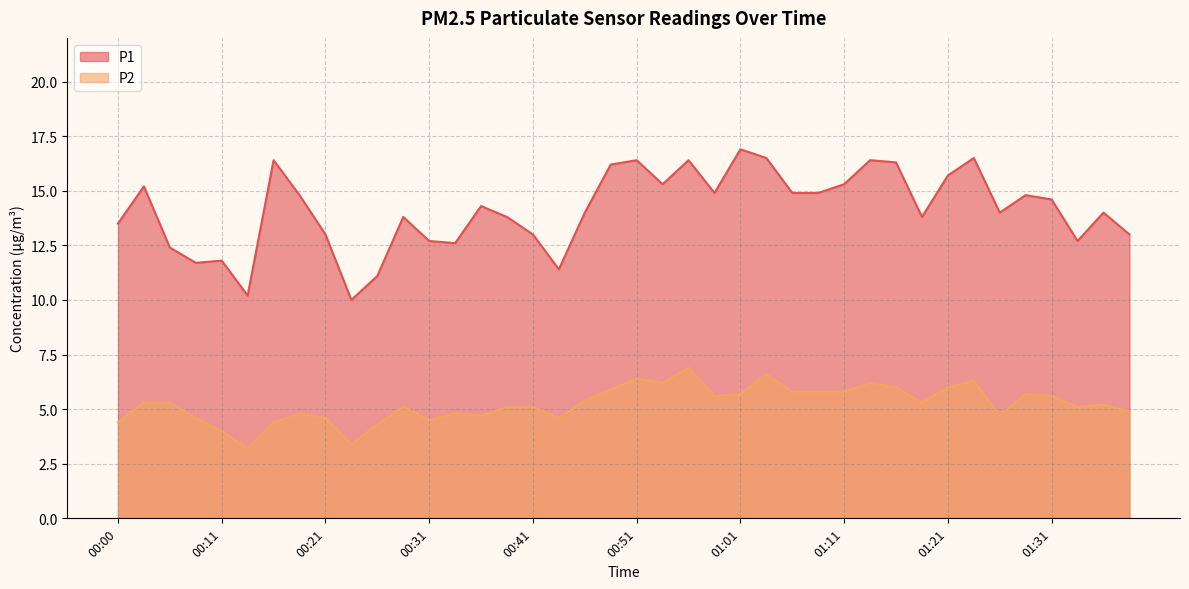

At which category is the sum across all series the highest?

00:56